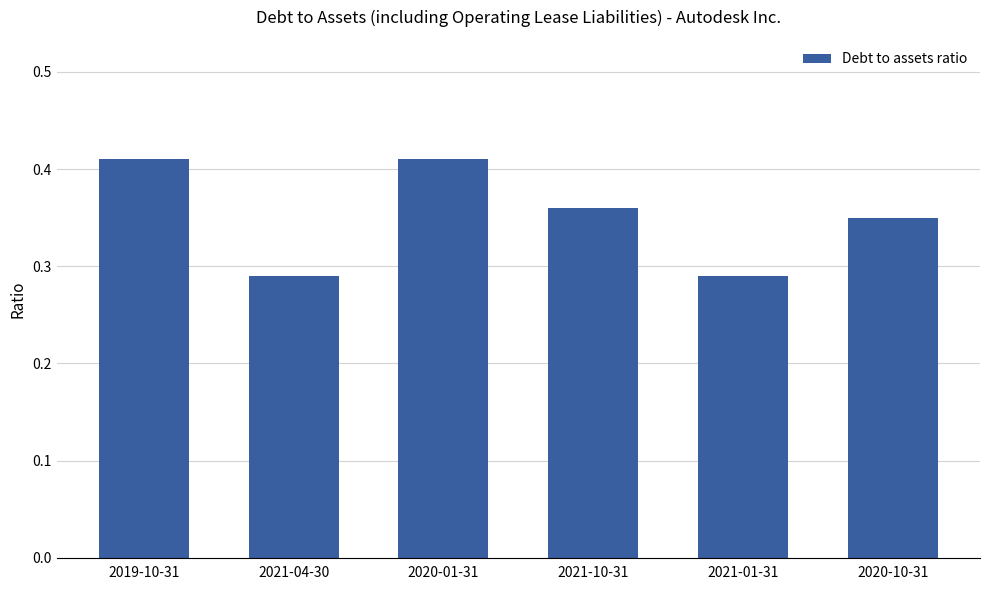

What is the difference between the values at 2021-01-31 and 2020-01-31?

0.1